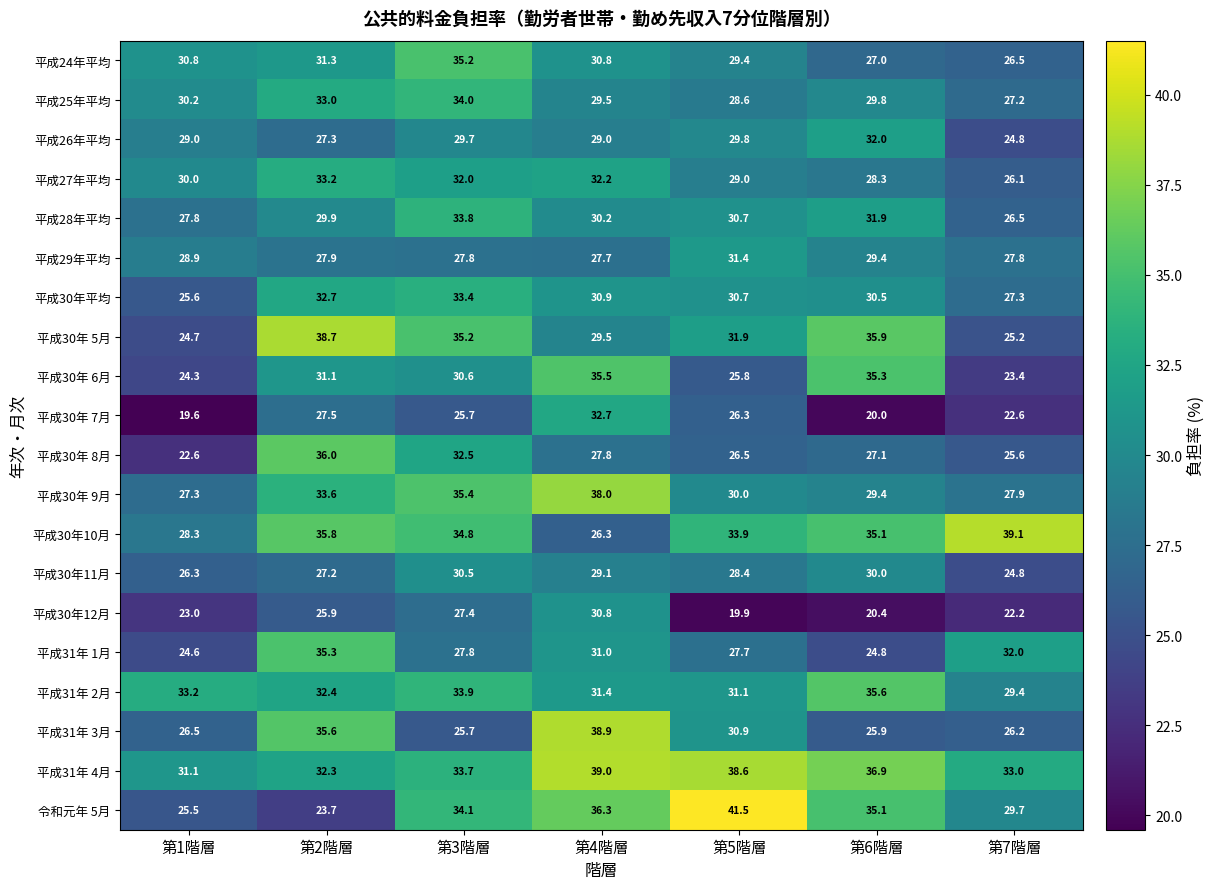

Count the number of categories in the chart.

7